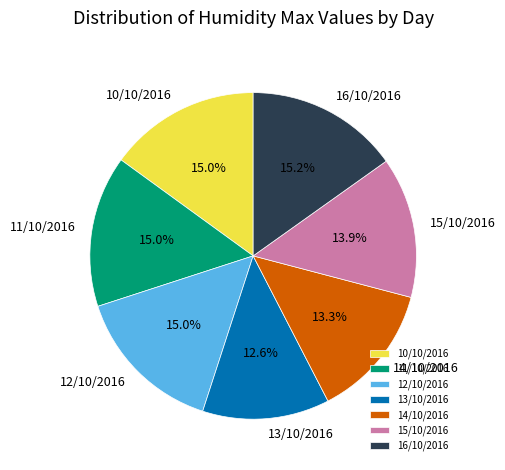

What is the total percentage of 15/10/2016 and 12/10/2016?

28.9%